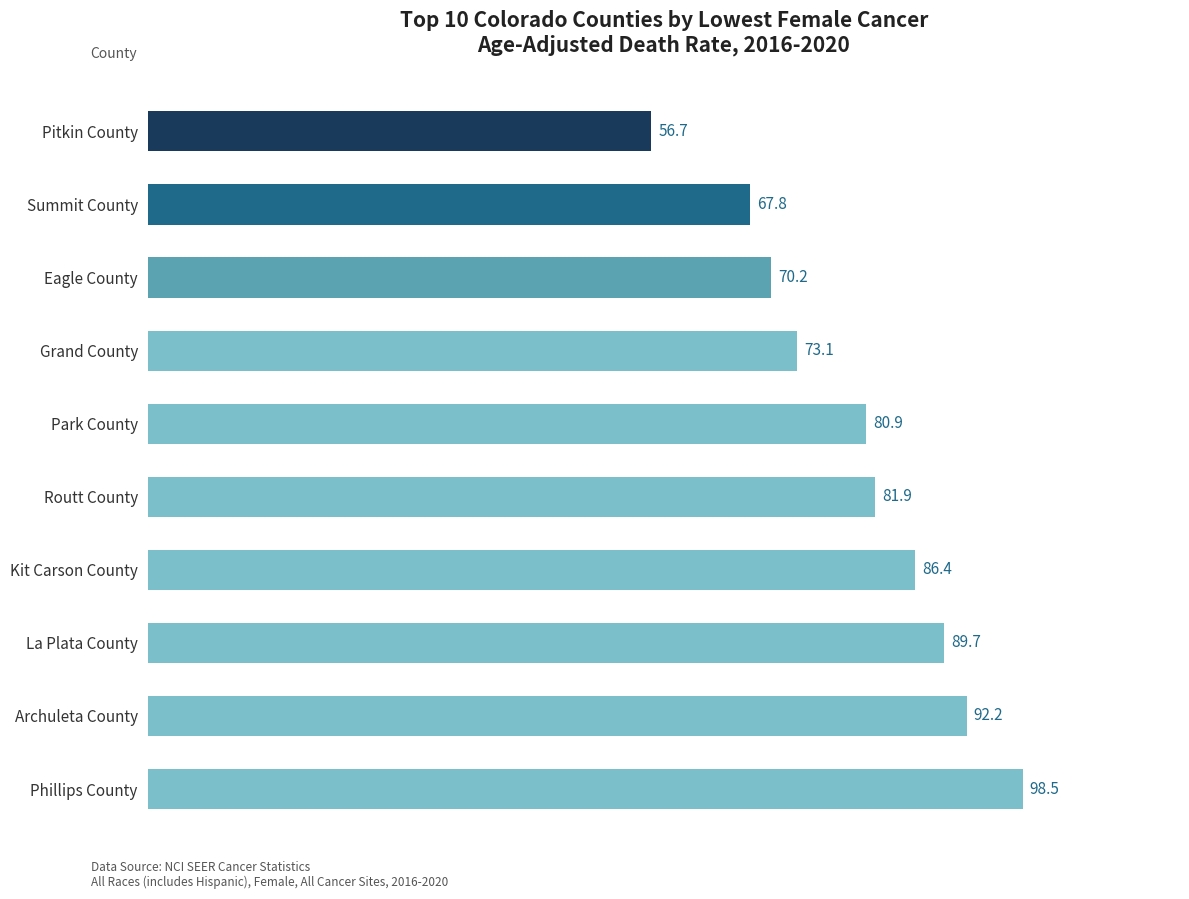

Are the bars horizontal?

Yes